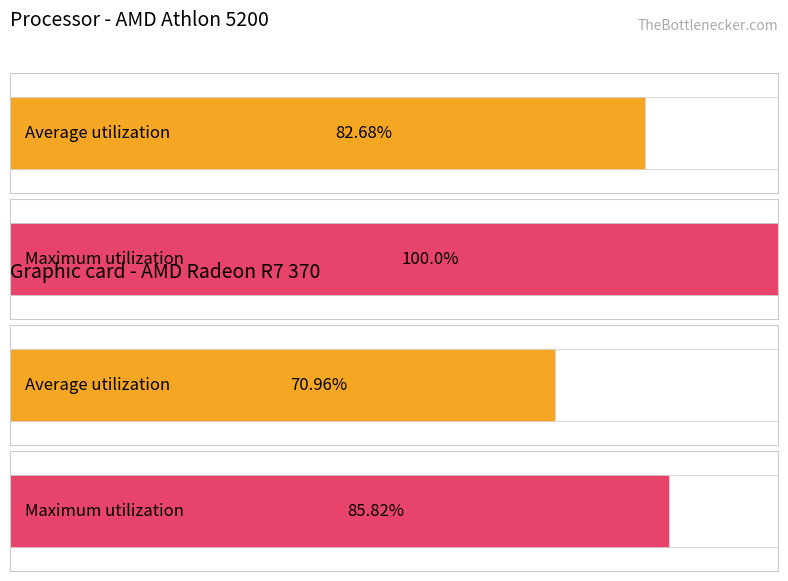

At how many categories does at least one series exceed 87?

1